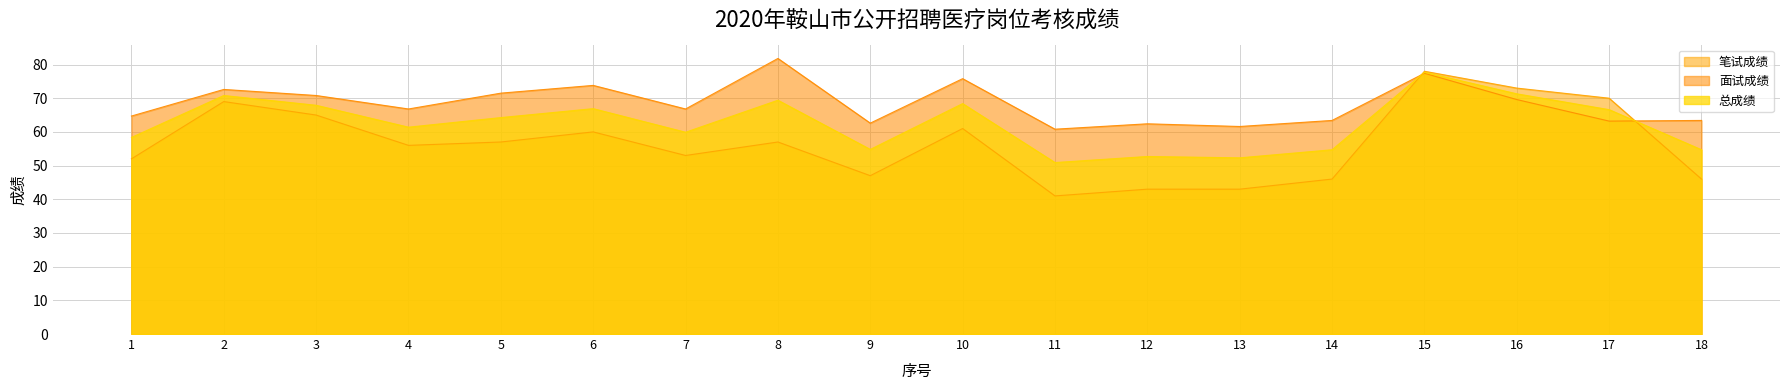

Reading left to right, transcribe all the data shown in this chart.

笔试成绩: 1=52.0	2=69.0	3=65.0	4=56.0	5=57.0	6=60.0	7=53.0	8=57.0	9=47.0	10=61.0	11=41.0	12=43.0	13=43.0	14=46.0	15=78.0	16=73.0	17=70.0	18=46.0
面试成绩: 1=64.7	2=72.6	3=70.8	4=66.8	5=71.5	6=73.8	7=66.8	8=81.8	9=62.6	10=75.8	11=60.8	12=62.4	13=61.6	14=63.4	15=77.4	16=69.6	17=63.2	18=63.4
总成绩: 1=58.4	2=70.8	3=67.9	4=61.4	5=64.2	6=66.9	7=59.9	8=69.4	9=54.8	10=68.4	11=50.9	12=52.7	13=52.3	14=54.7	15=77.7	16=71.3	17=66.6	18=54.7